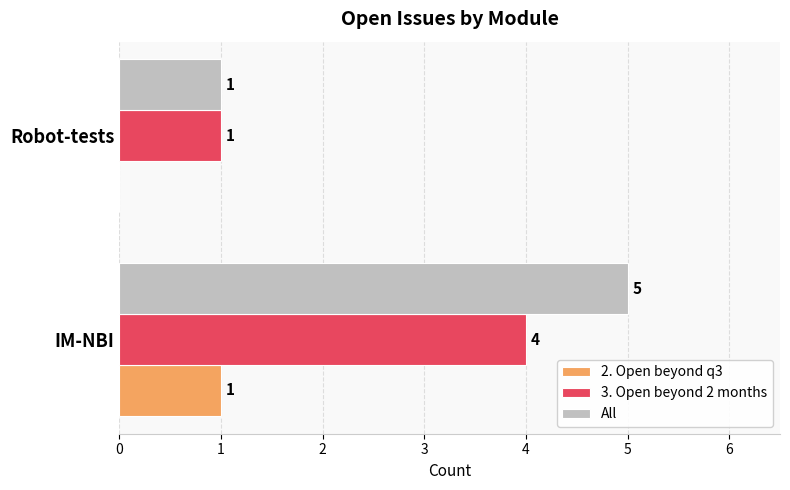

Between IM-NBI and Robot-tests, which series saw the biggest shift?

All